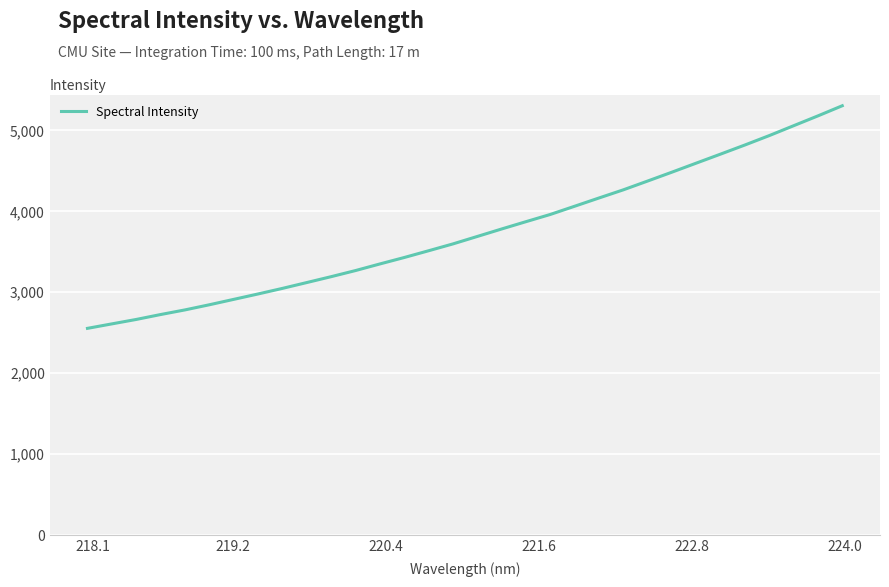

How many distinct data groups are displayed?

1